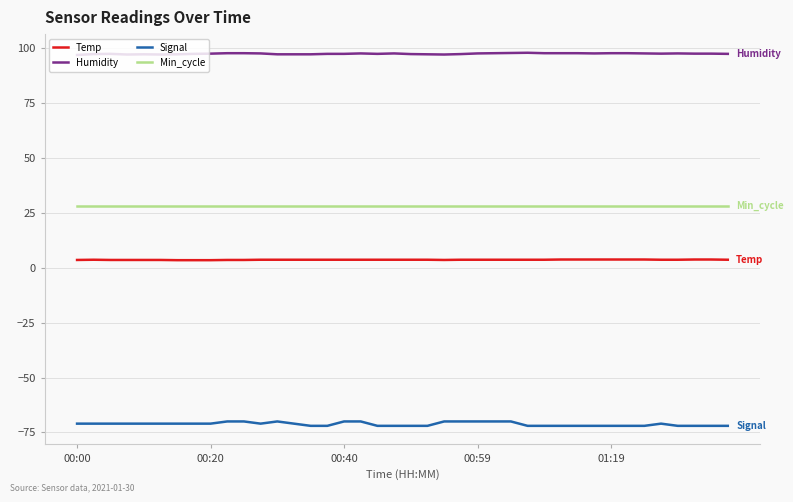

List the series in order of their peak value, lowest first.

Signal, Temp, Min_cycle, Humidity